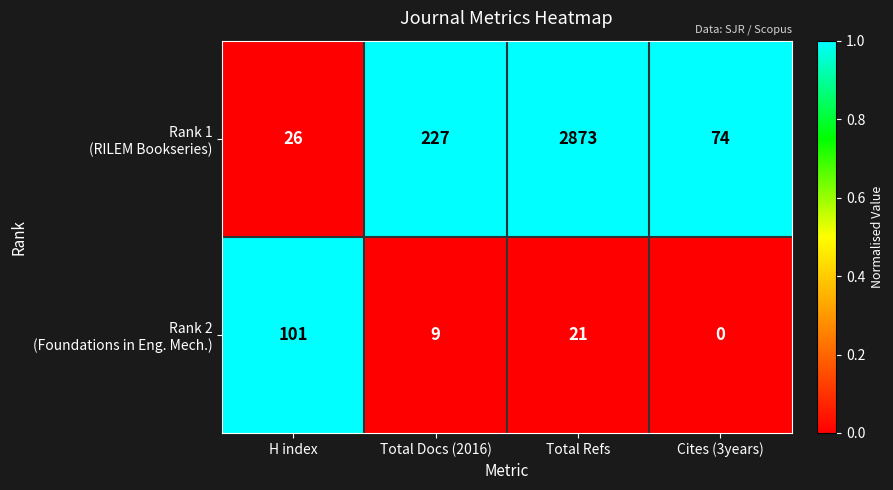

What is the maximum value shown in the chart?

2873